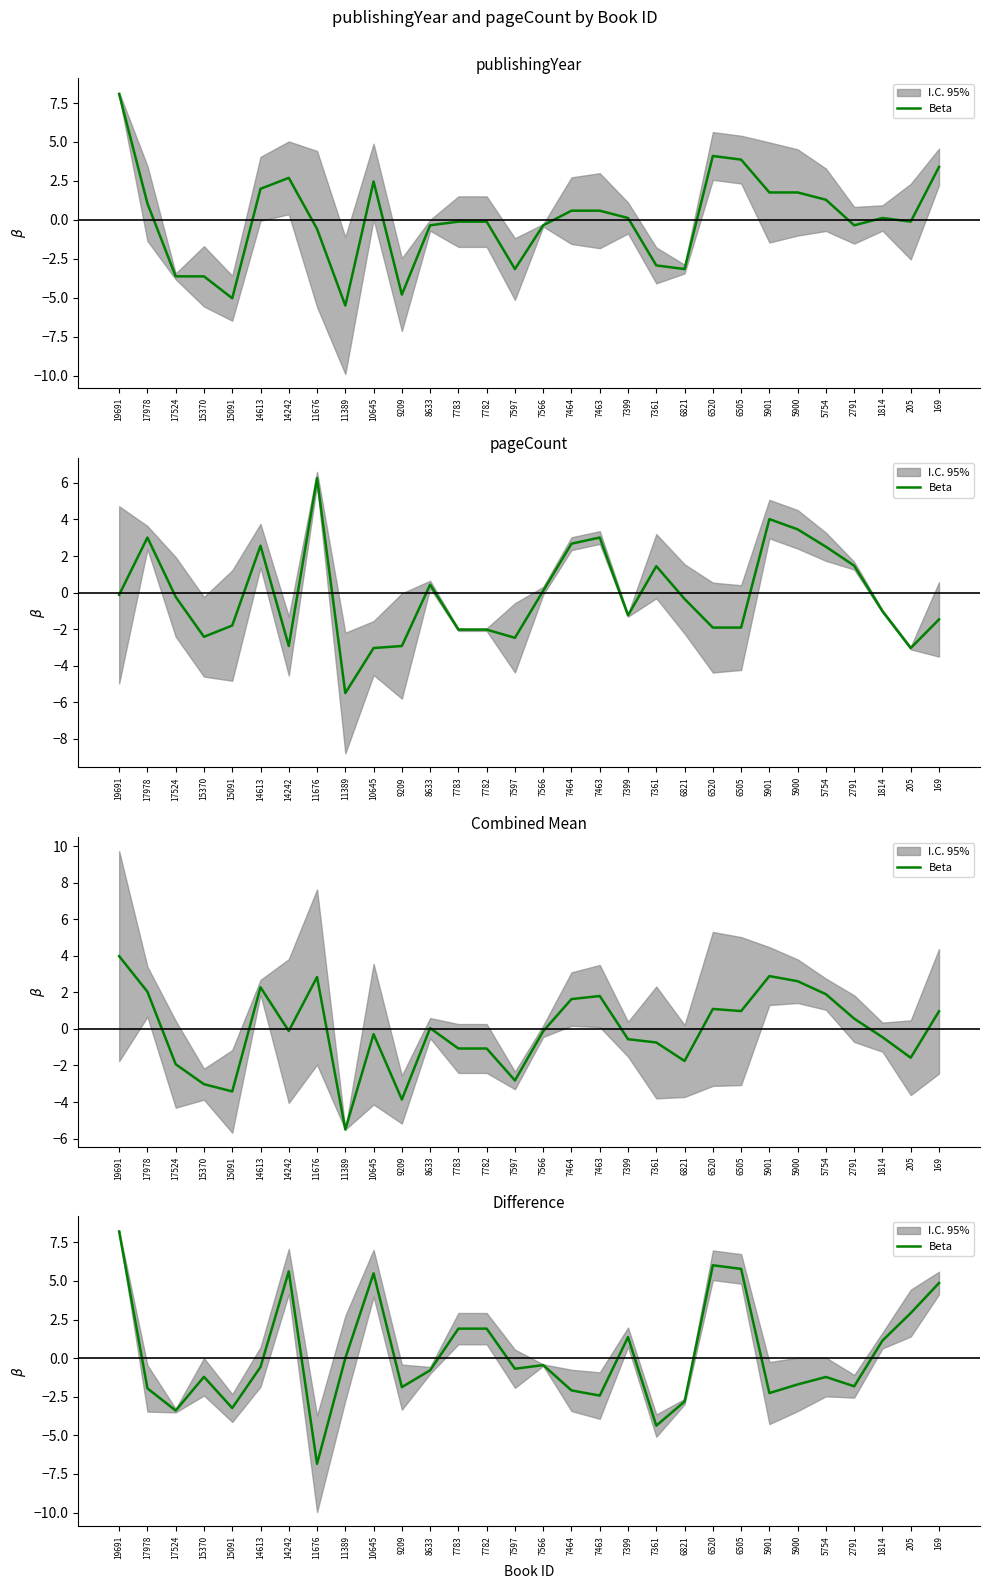

Is it true that the value at 7597 is -0.7?

True